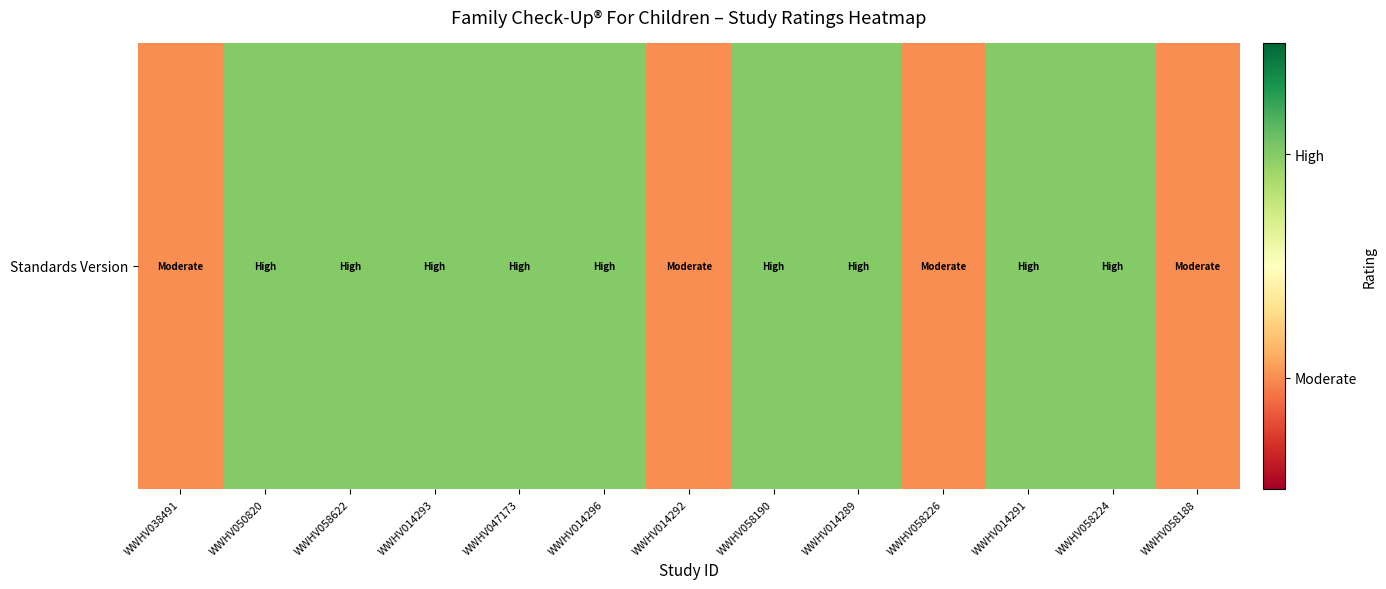

List the labels in order of value, smallest first.

WWHV038491, WWHV014292, WWHV058226, WWHV058188, WWHV050820, WWHV058622, WWHV014293, WWHV047173, WWHV014296, WWHV058190, WWHV014289, WWHV014291, WWHV058224